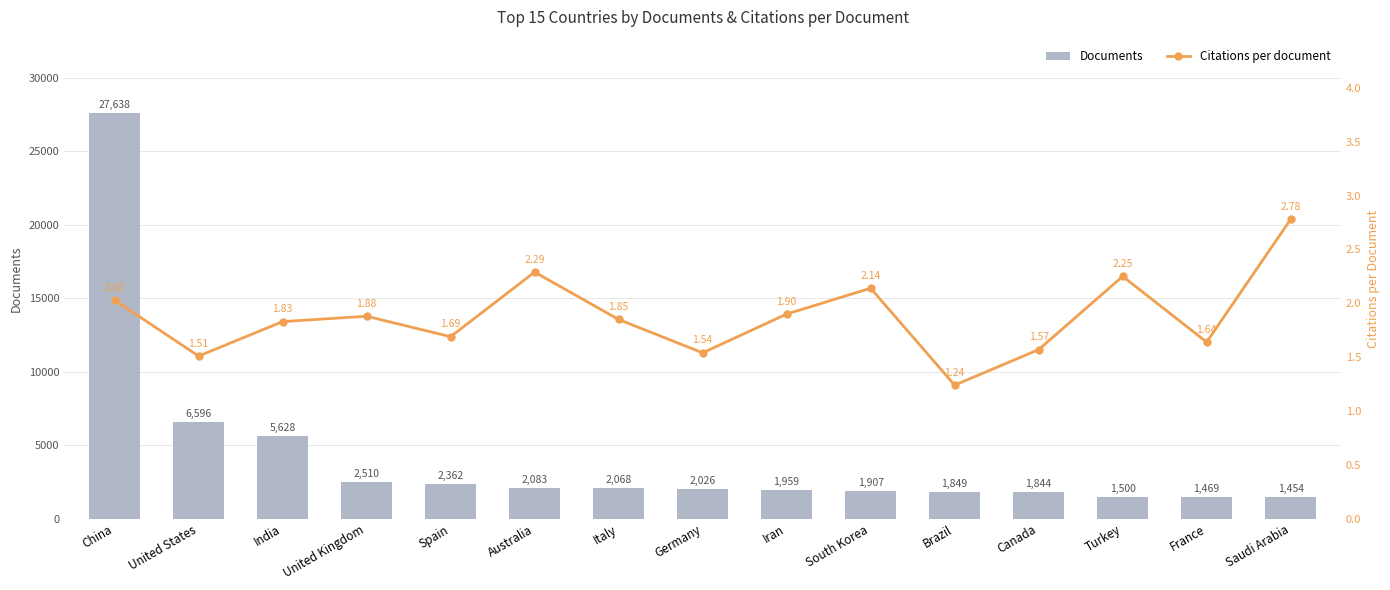

Is the value of Citations per document at Germany greater than the value of Documents at Saudi Arabia?

No